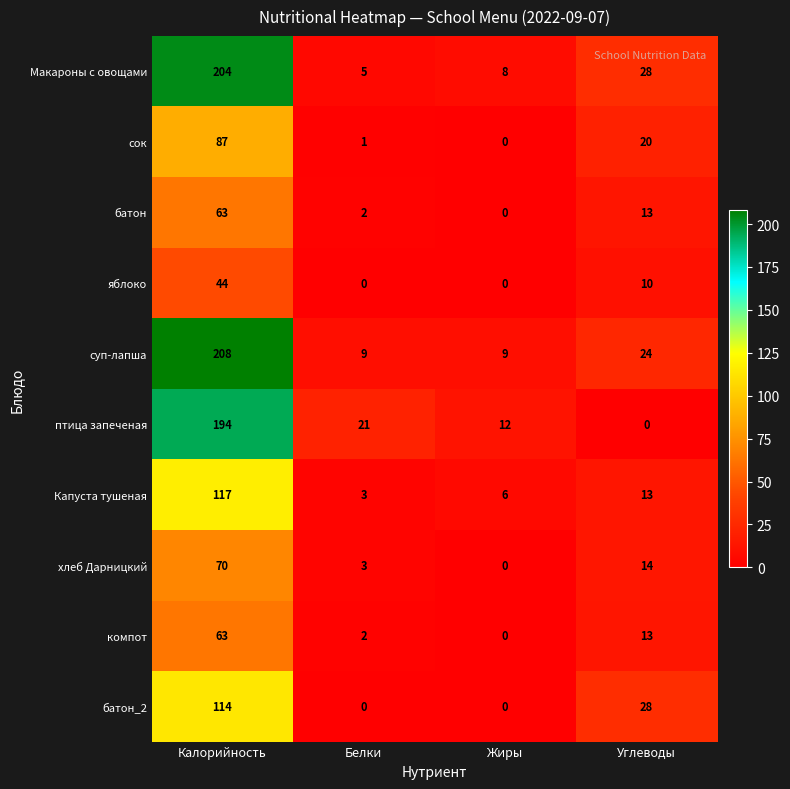

What is the difference between the maximum and minimum values in the батон series?

63